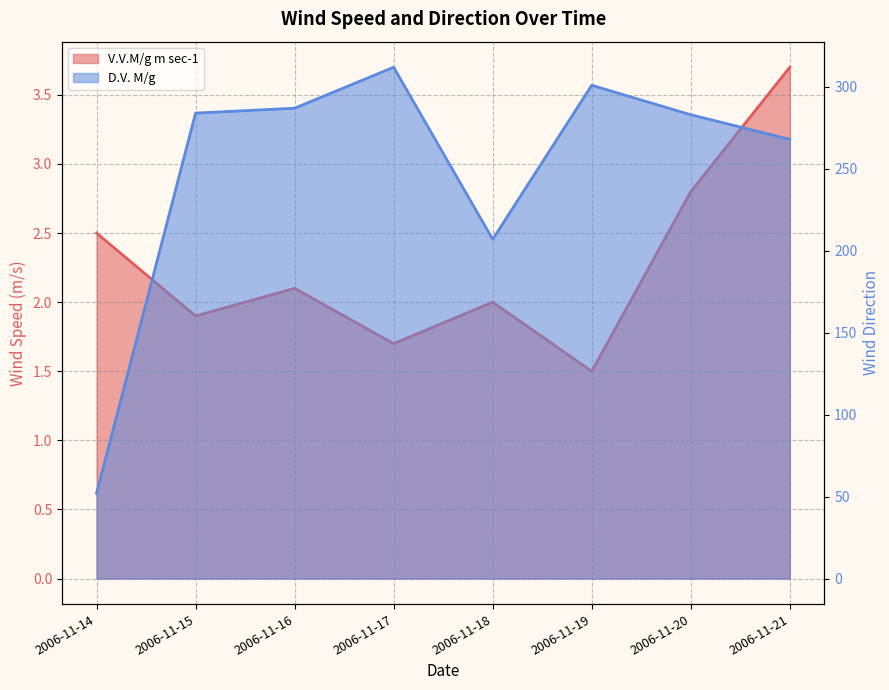

List the series in order of their overall mean, lowest first.

V.V.M/g m sec-1, D.V. M/g